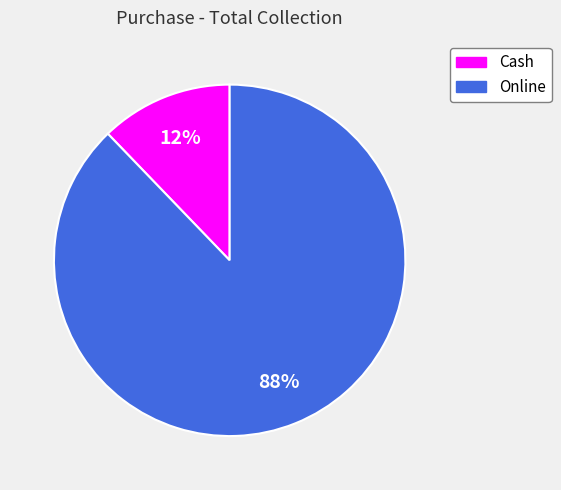

Which has a higher value, Cash or Online?

Online